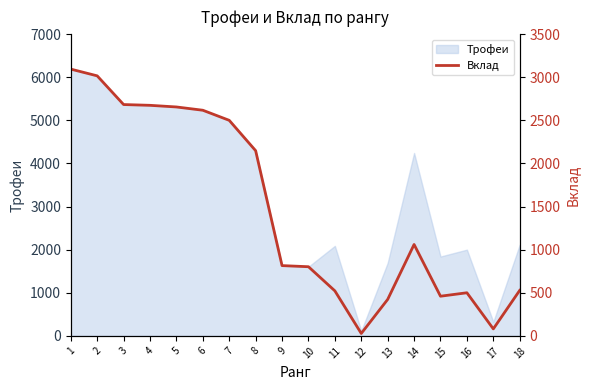

Which category has the lowest value across all series?

12